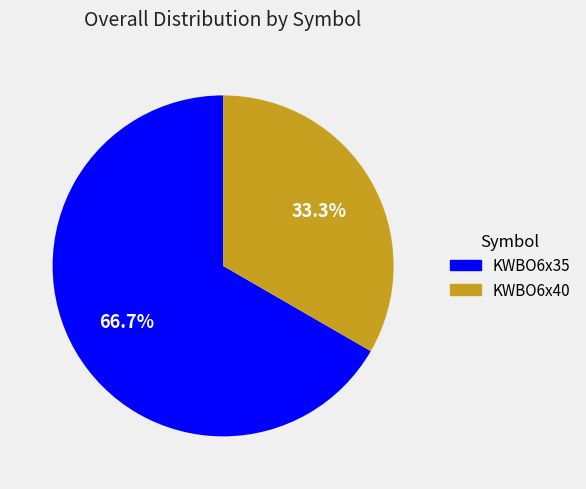

Rank the categories by value from lowest to highest.

KWBO6x40, KWBO6x35